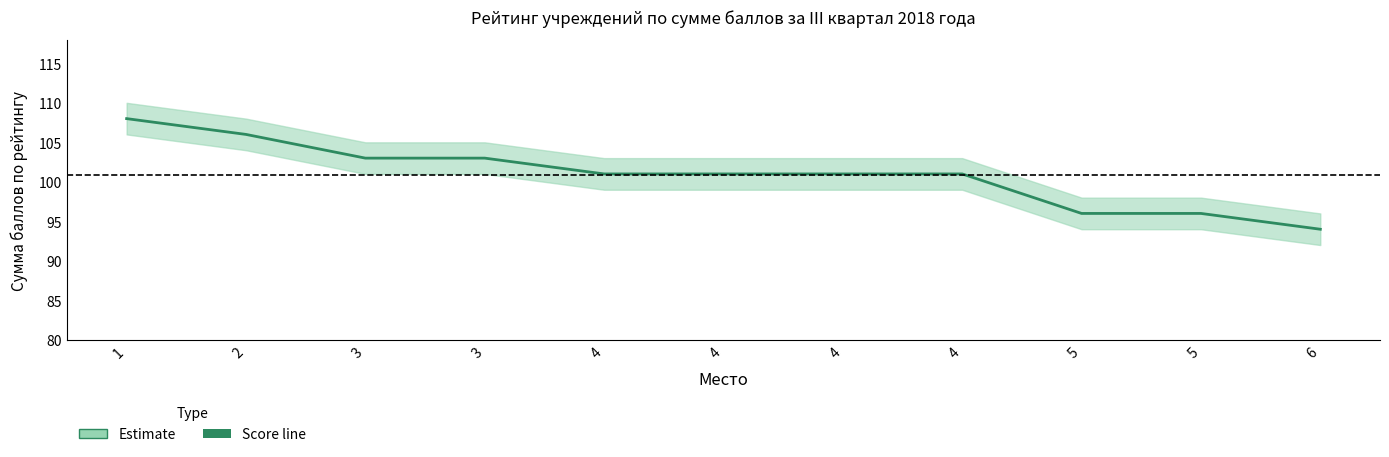

What is the smallest value displayed?

94